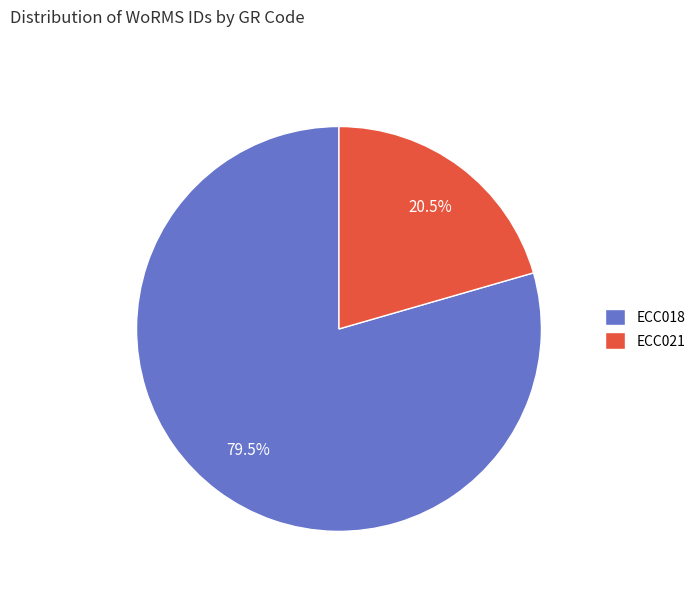

To the nearest percent, what is the combined percentage of ECC018 and ECC021?

100%